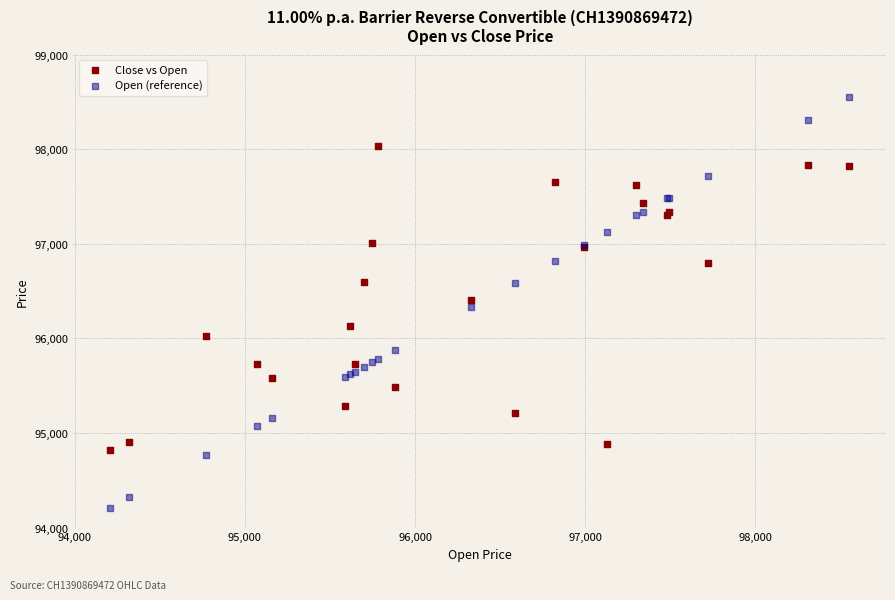

Which series has the largest Y range (max minus min)?

Open (reference)